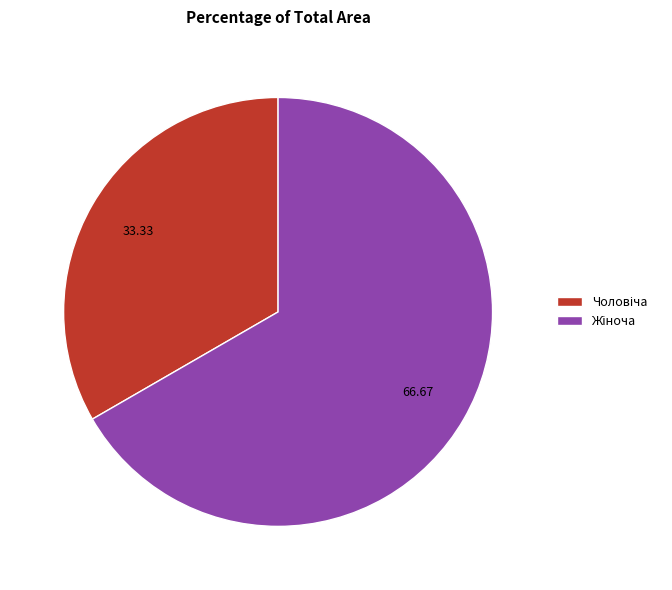

Is there any slice that represents more than half of the pie?

Yes